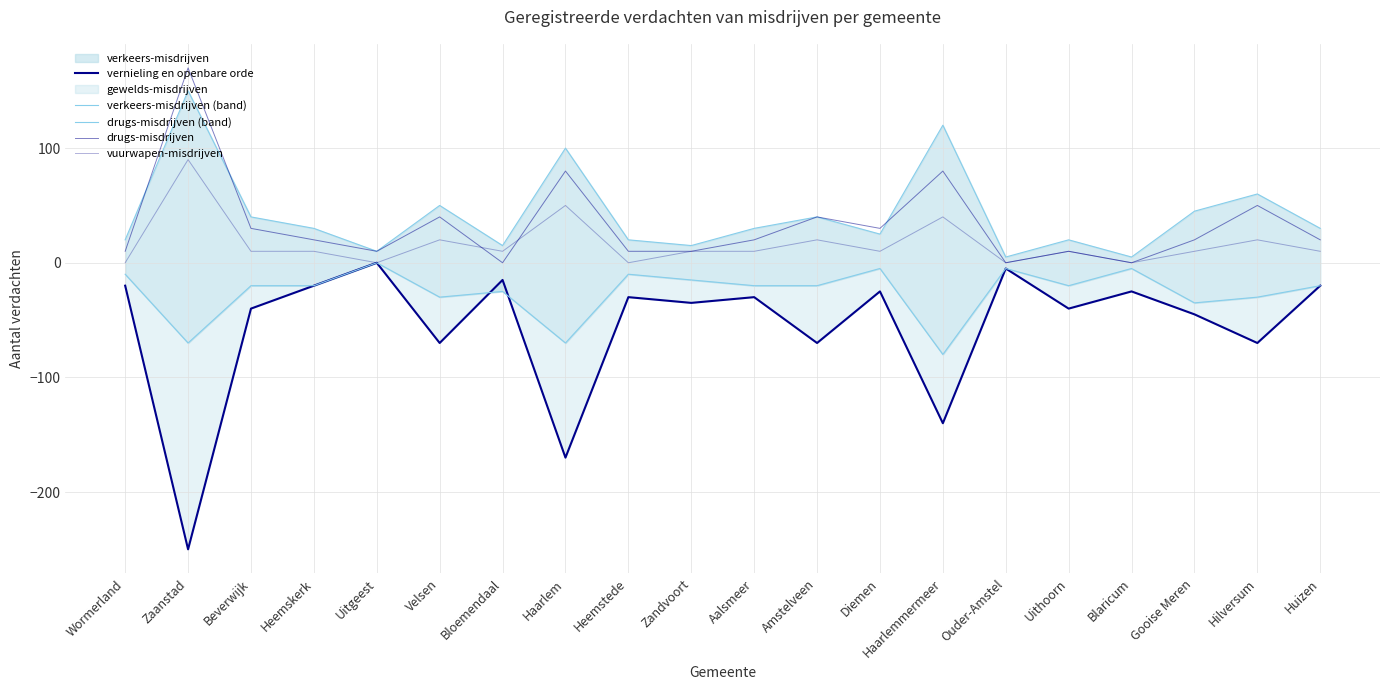

How many lines are shown in the chart?

5